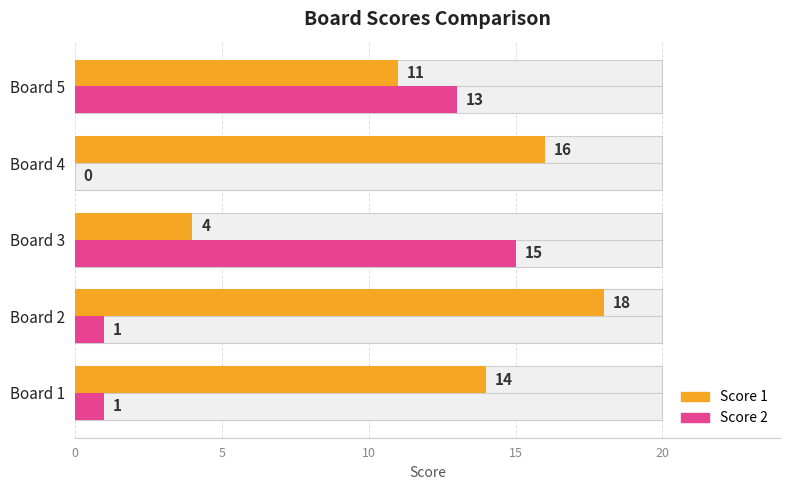

How many data points in Score 2 are above 1?

2